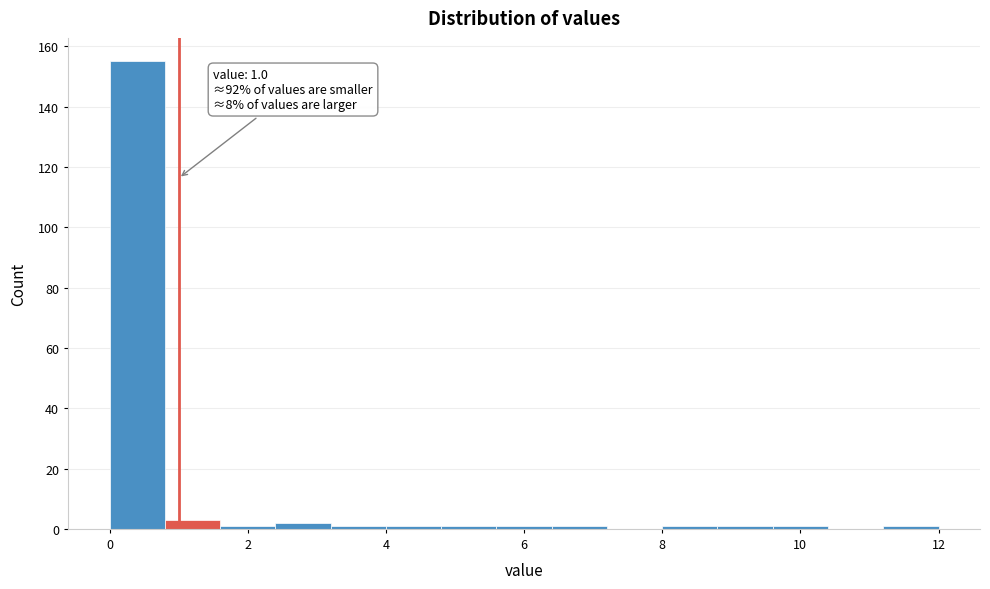

Which range on the x-axis has the tallest bar?

0.0 to 0.8